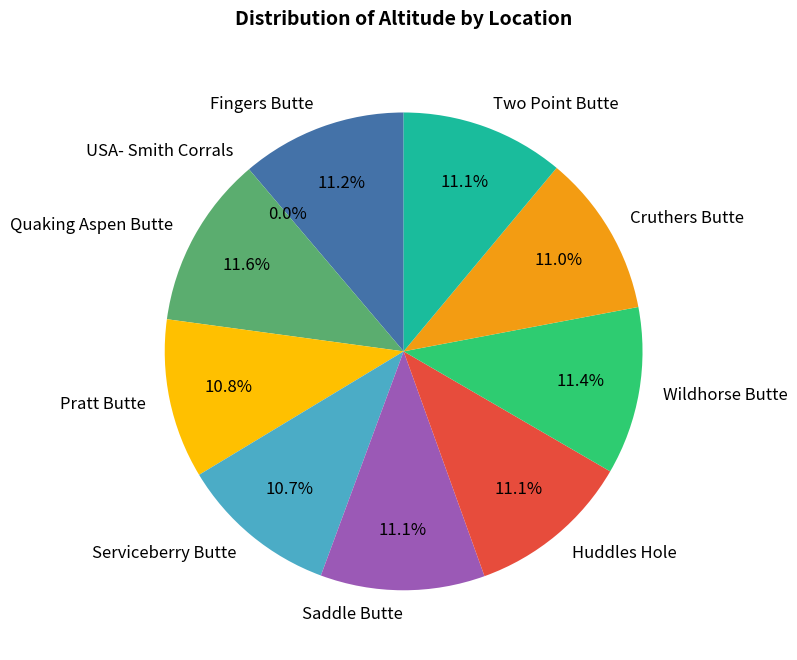

Does Saddle Butte account for over 50% of the chart?

No